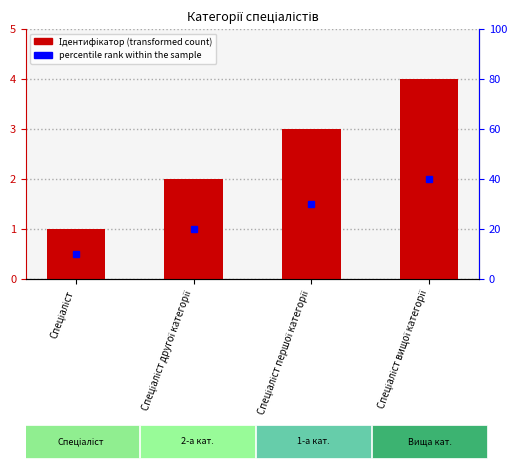

Are the bars grouped side by side (vs. stacked)?

No